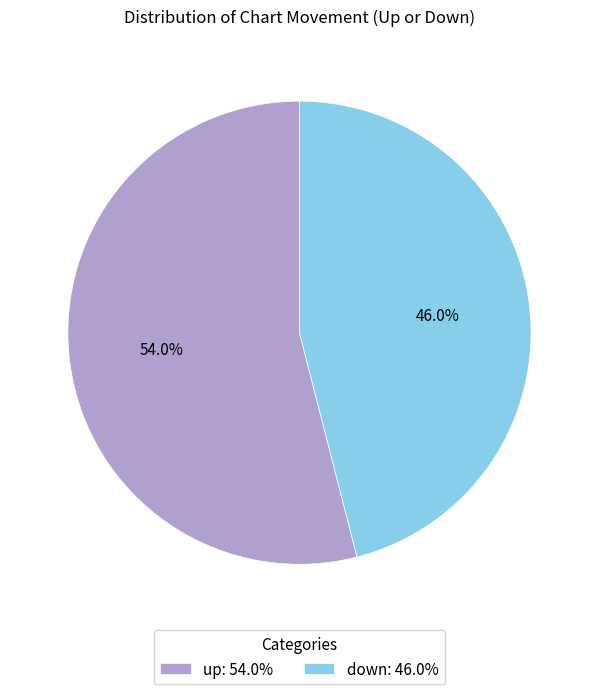

Is it true that up is 54% of the pie?

True